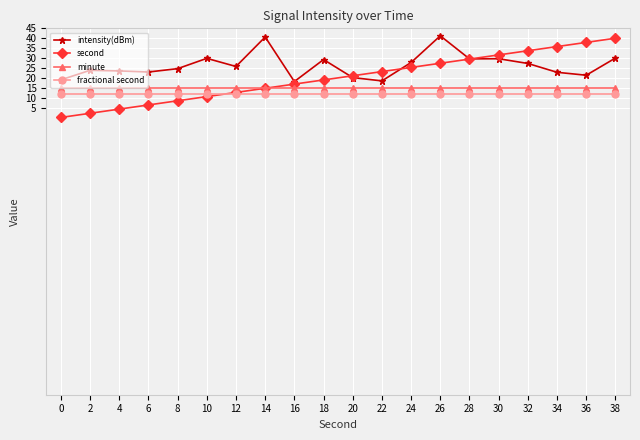

What is the difference between the highest and lowest values at 4?

19.3